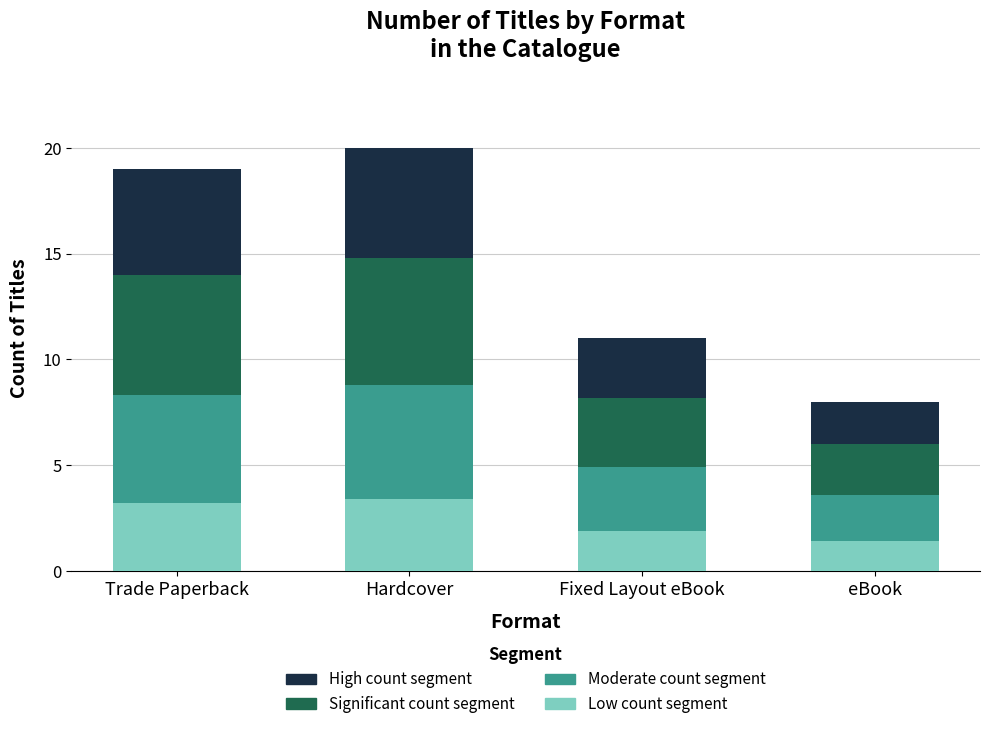

What is the total value across all series at Hardcover?

20.0